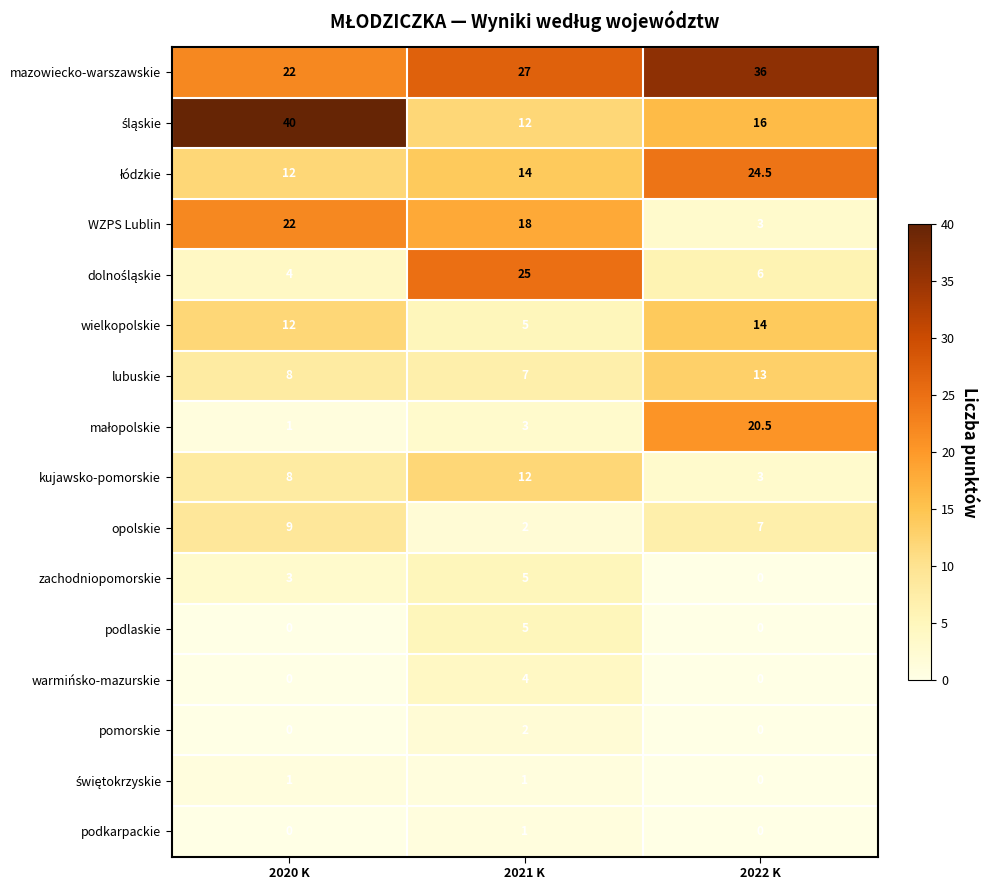

What is the difference between the highest and lowest values at 2021 K?

26.0